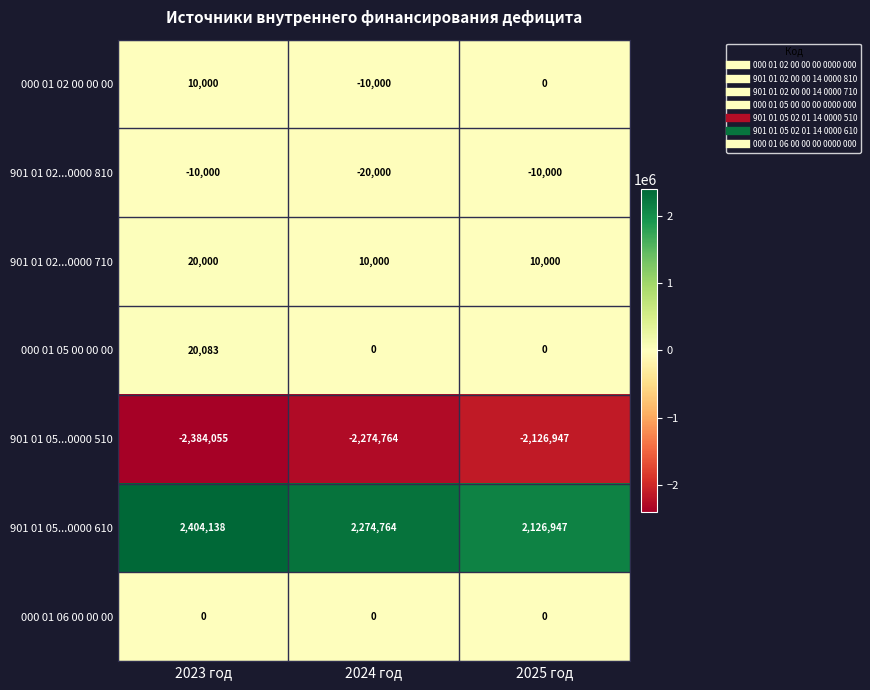

Reading left to right, transcribe all the data shown in this chart.

000 01 02 00 00 00: 2023 год=10000	2024 год=-10000	2025 год=0
901 01 02...0000 810: 2023 год=-10000	2024 год=-20000	2025 год=-10000
901 01 02...0000 710: 2023 год=20000	2024 год=10000	2025 год=10000
000 01 05 00 00 00: 2023 год=20083	2024 год=0	2025 год=0
901 01 05...0000 510: 2023 год=-2384055	2024 год=-2274764	2025 год=-2126947
901 01 05...0000 610: 2023 год=2404138	2024 год=2274764	2025 год=2126947
000 01 06 00 00 00: 2023 год=0	2024 год=0	2025 год=0